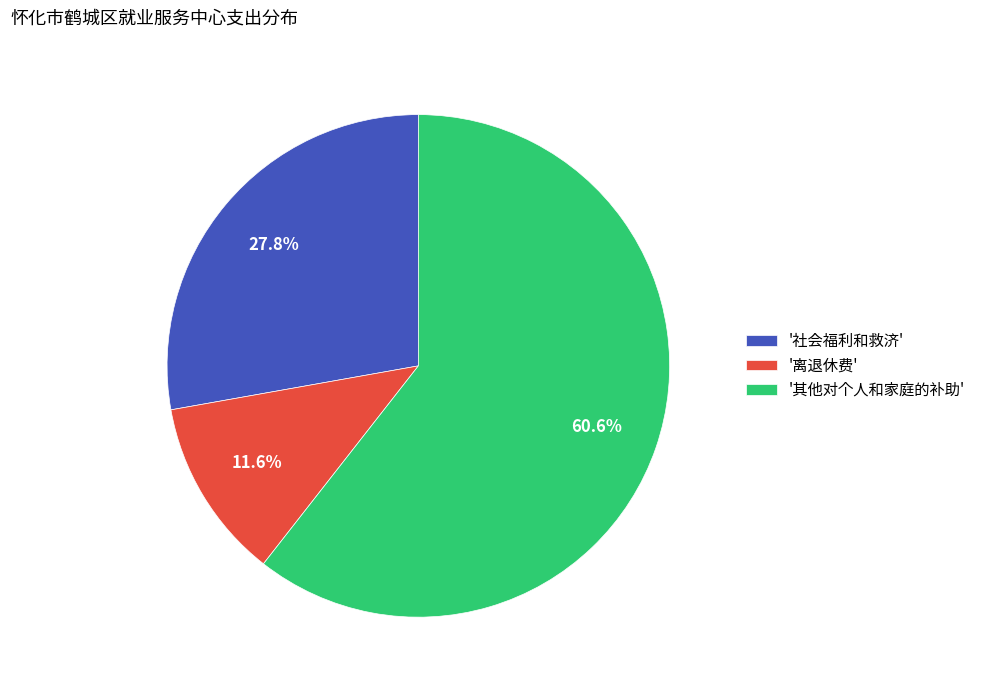

Approximately how many times larger is the value at '离退休费' compared to '社会福利和救济'?

0.4